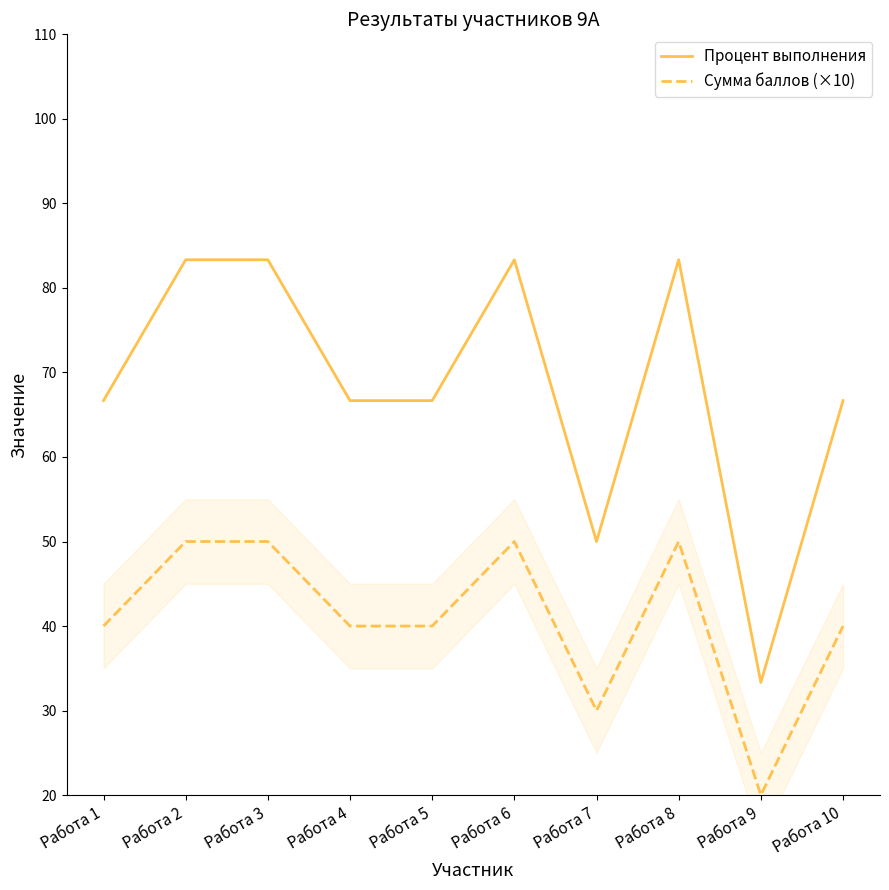

The value of Сумма баллов (×10) at Работа 4 is 54.4. True or false?

False